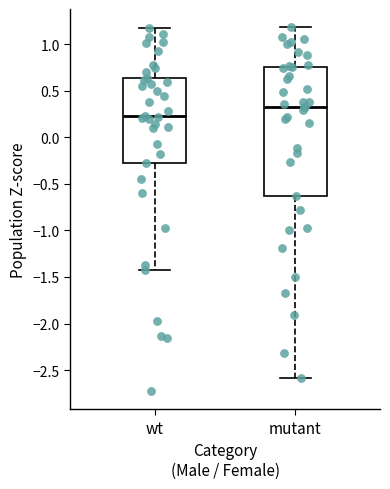

Where does the lower whisker of the box for mutant end on the y-axis? The values are not printed on the chart, so give them approximately, as read against the axis.

-2.60